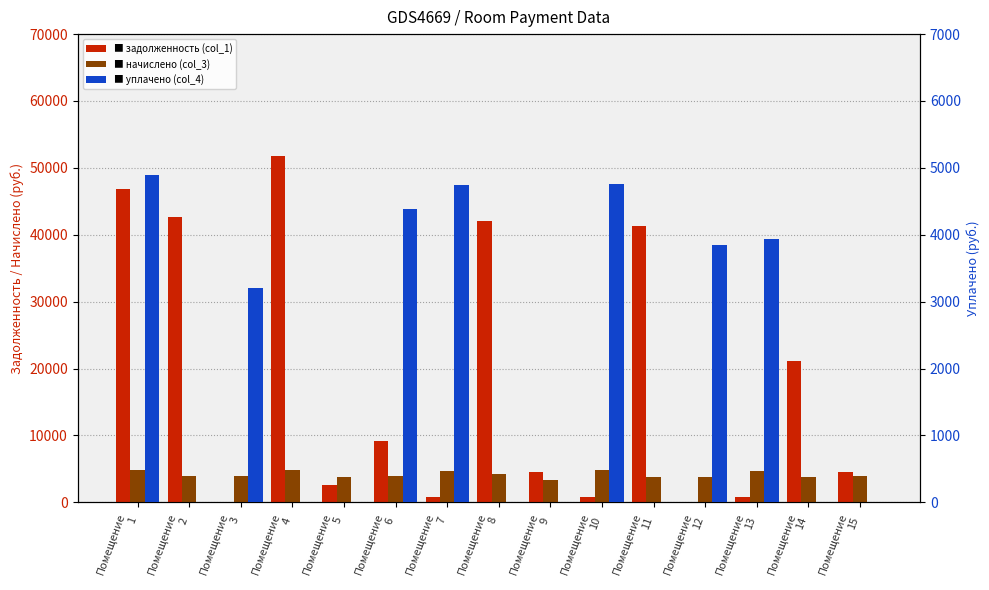

What are all the series names shown in the legend?

задолженность (col_1), начислено (col_3), уплачено (col_4)